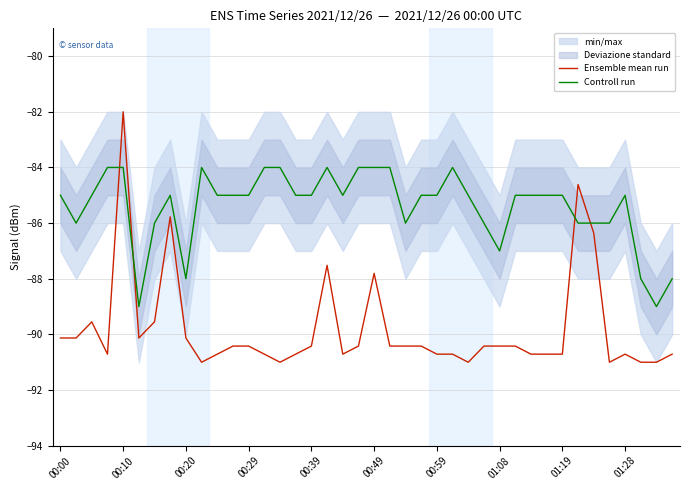

List the series in order of their overall mean, lowest first.

Ensemble mean run, Controll run